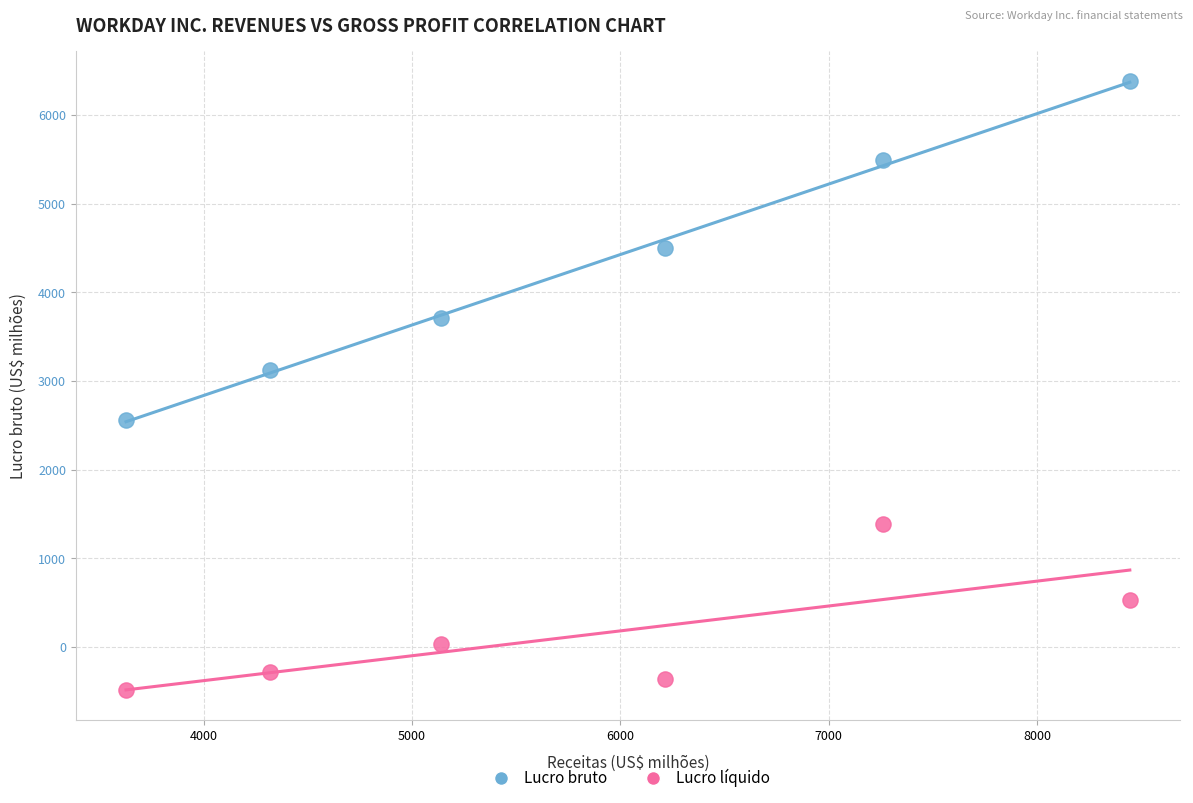

Across all series, what Y value is closest to 2948?

3120